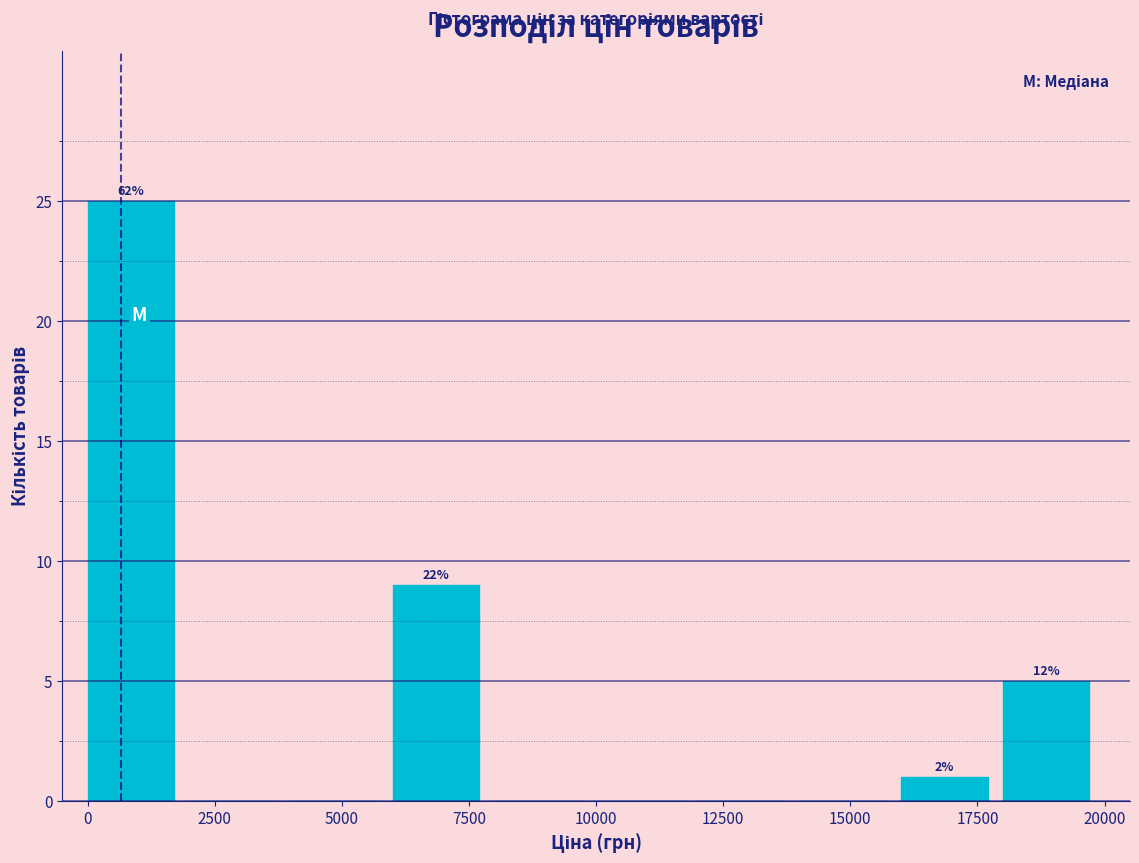

Which range on the x-axis has the tallest bar?

0 to 2000